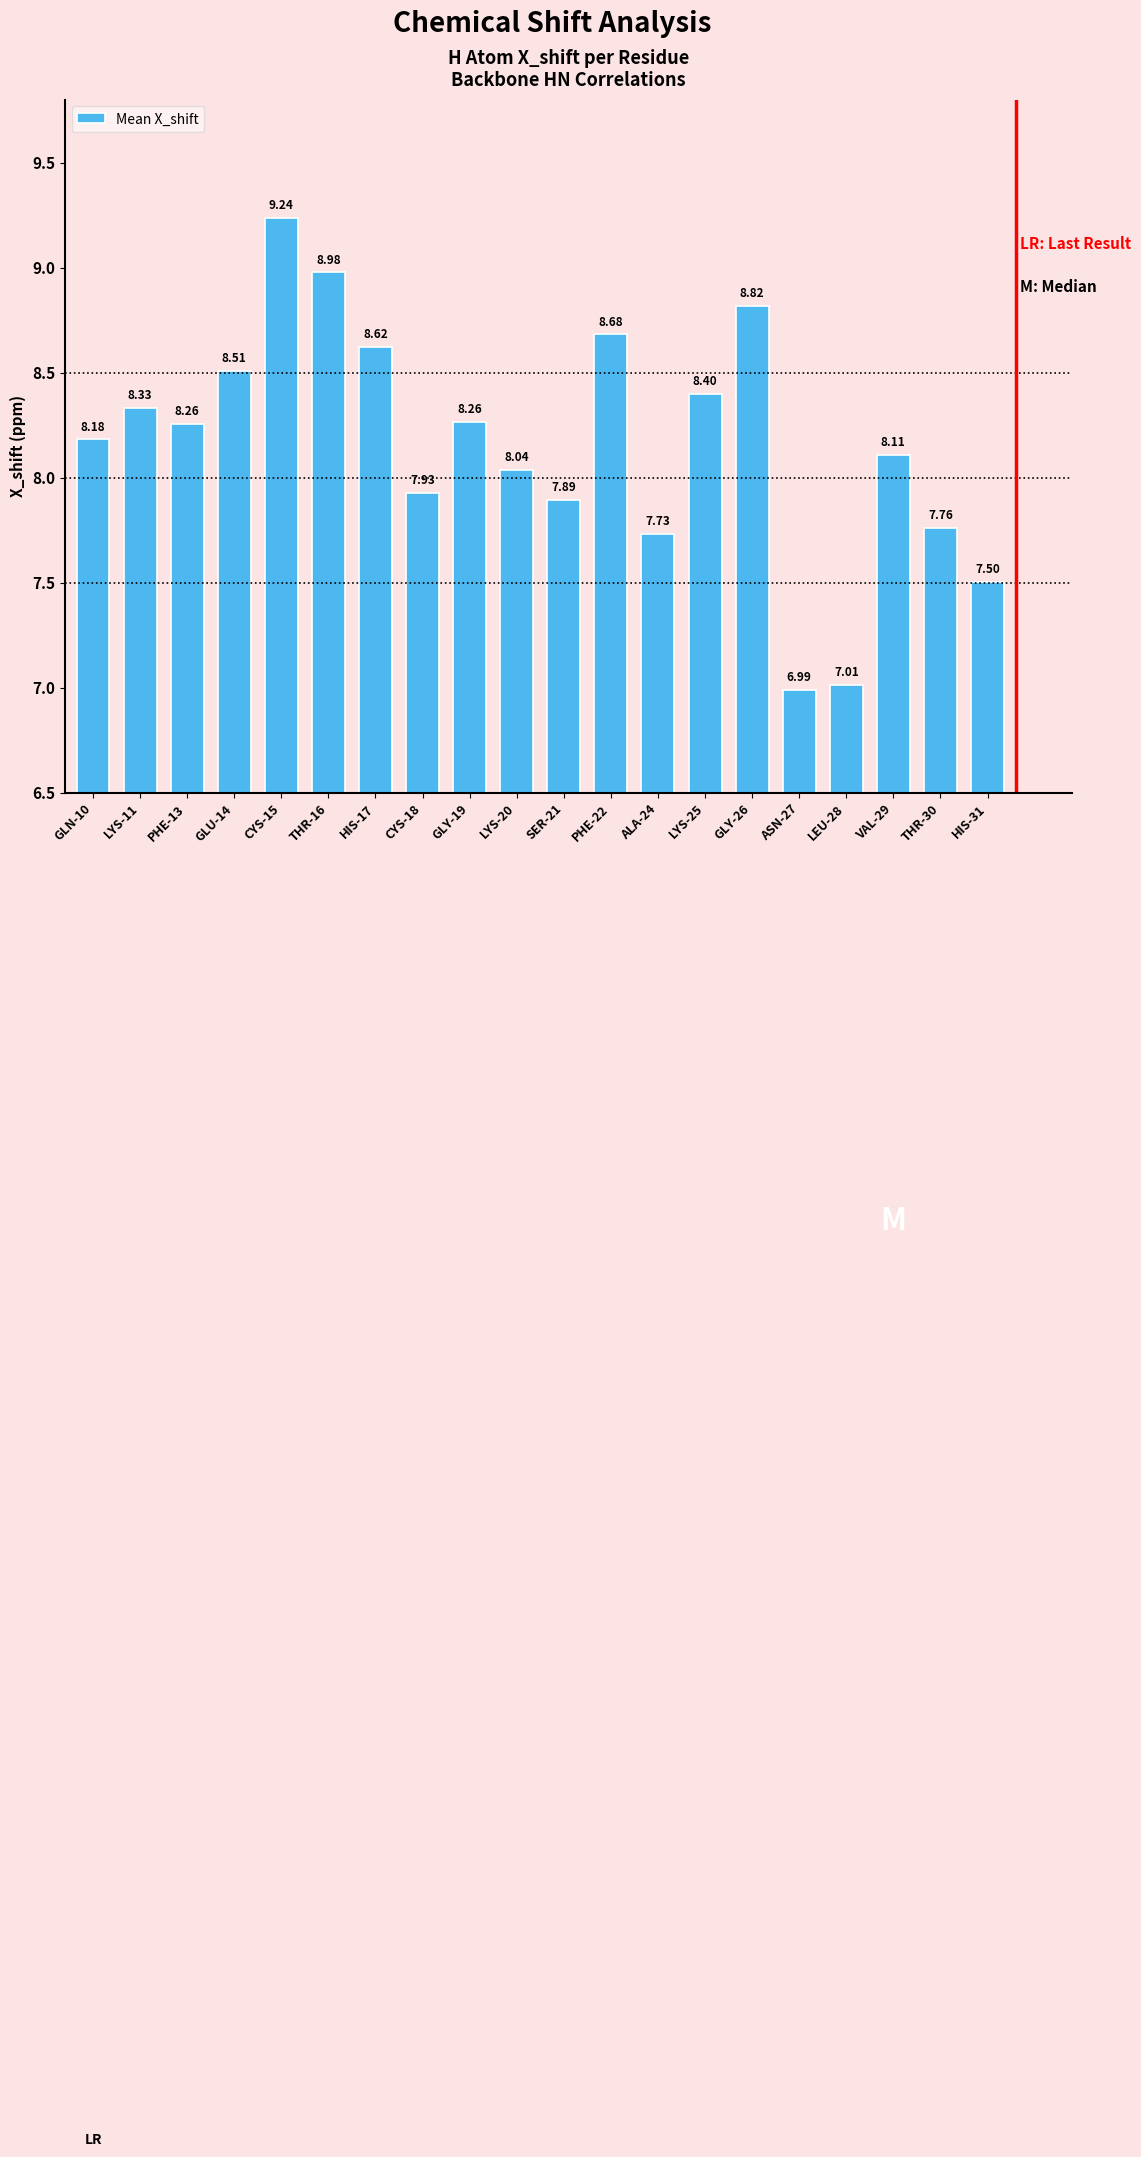

What is the change in value from SER-21 to ASN-27?

-0.9